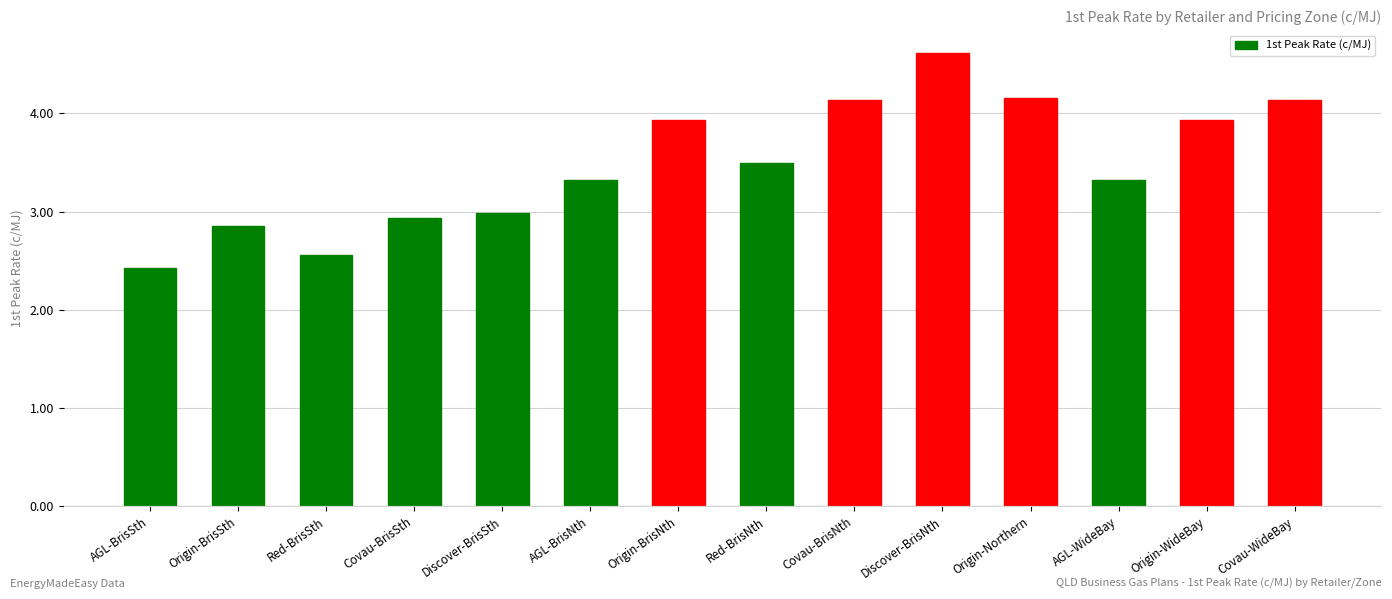

What is the smallest value displayed?

2.4